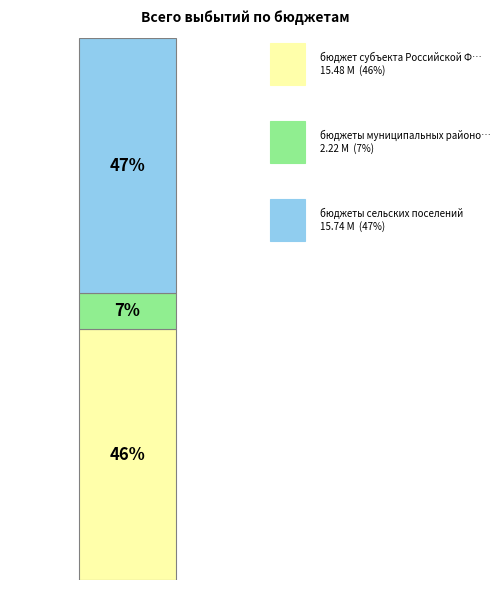

True or false: бюджеты муниципальных районов accounts for 7% of the total.

True